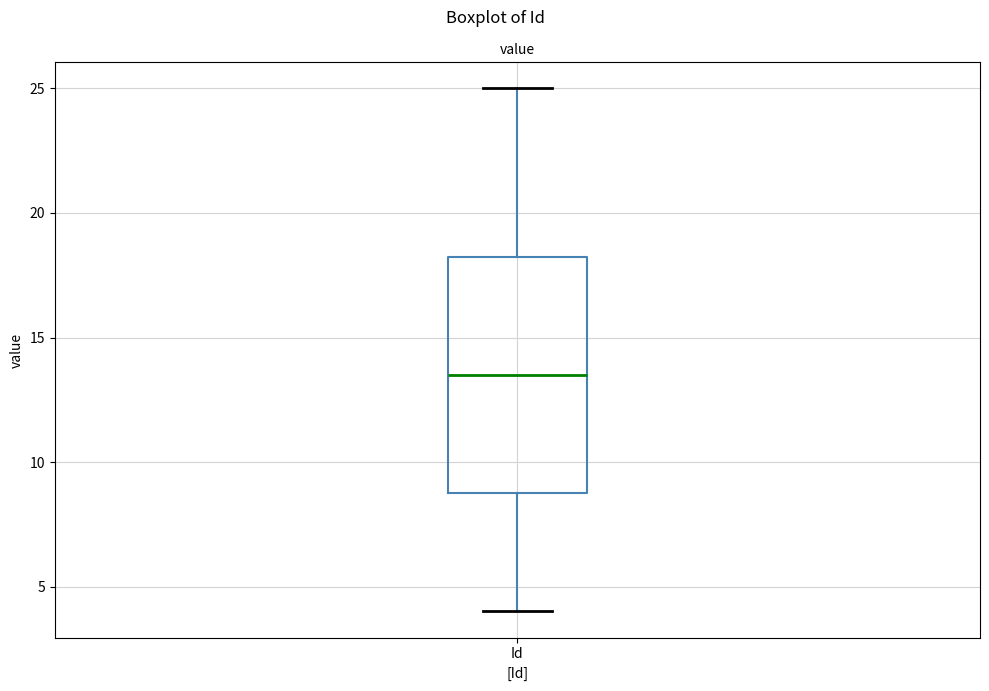

Transcribe this box plot: give where the median line is, the range the box spans, and where the two whiskers end, as read against the y-axis. The values are not printed on the chart, so give them approximately, as read against the axis.

median 13.5, box 9.0 to 18.5, whiskers 4.0 to 25.0